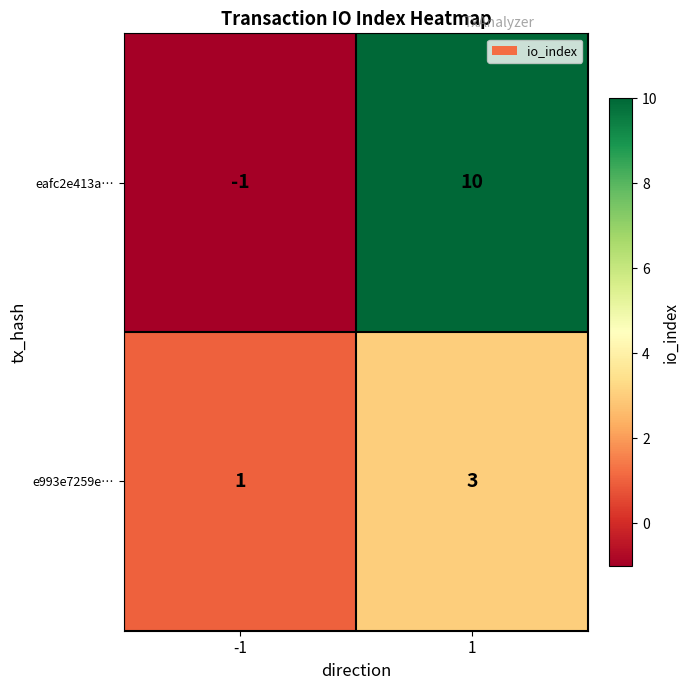

What is the difference between the eafc2e413a… values at 1 and -1?

11